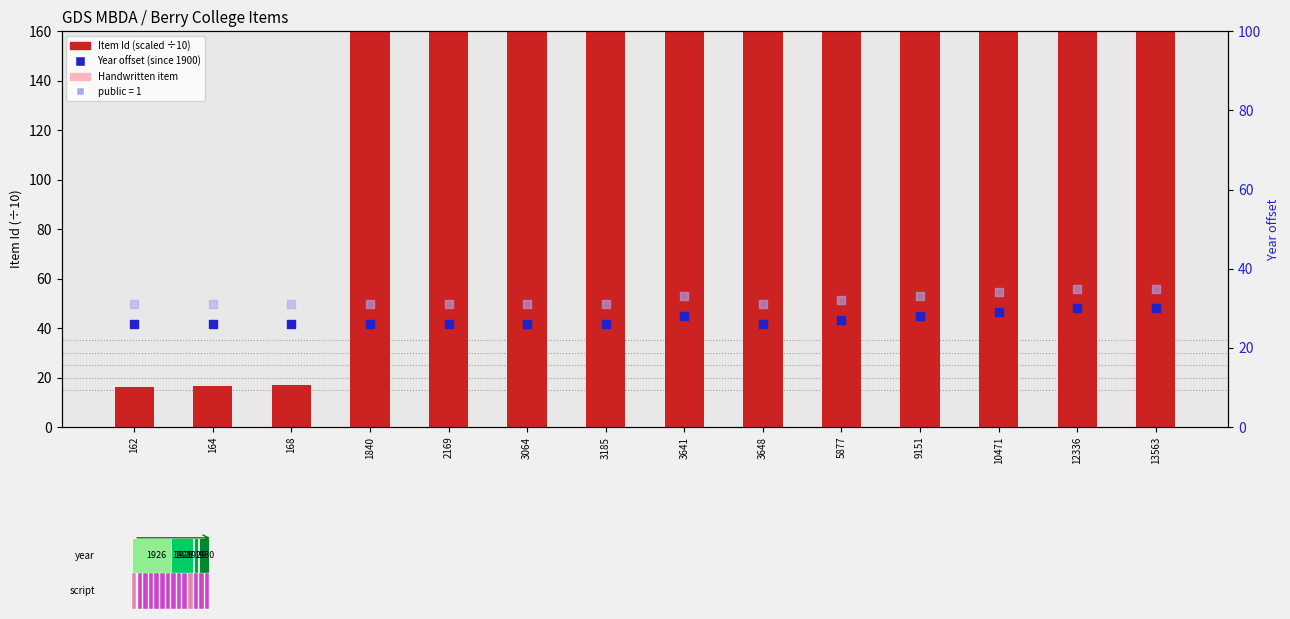

Which series has the widest spread of Y values?

Item Id (scaled)